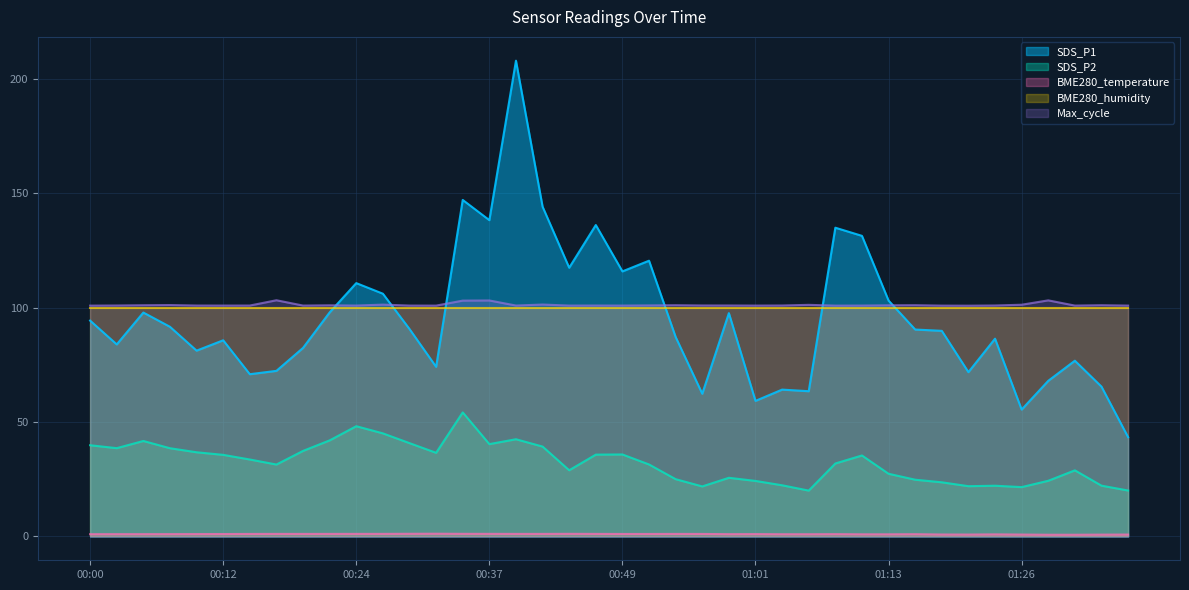

Is the value of SDS_P1 at 01:23 greater than the value of BME280_temperature at 00:12?

Yes